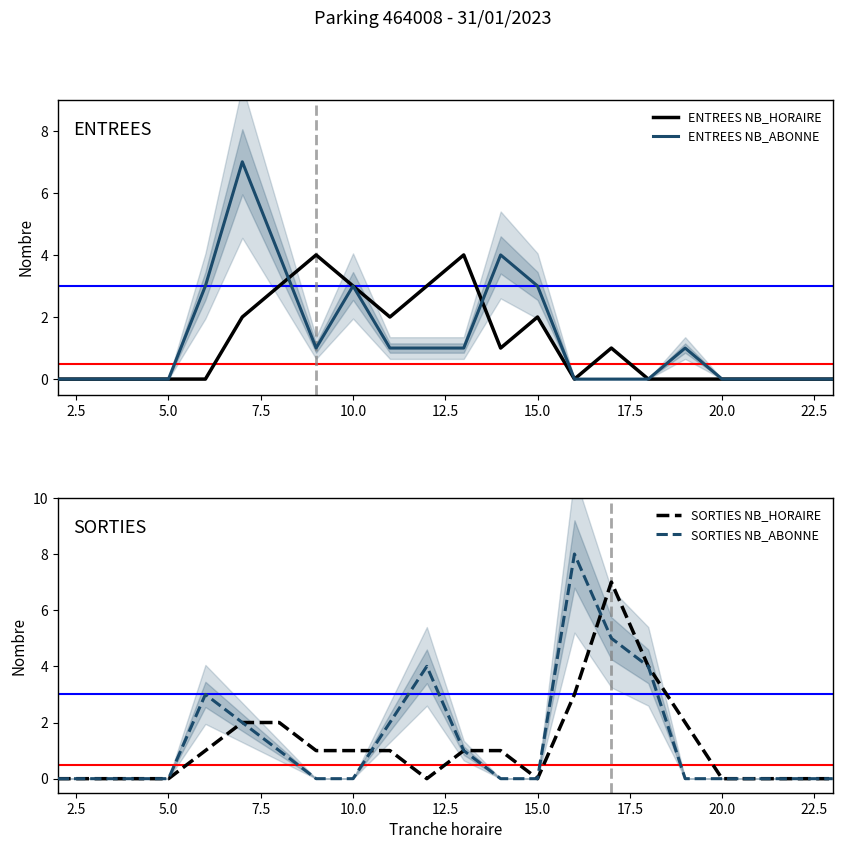

Does the chart have visible grid lines?

No